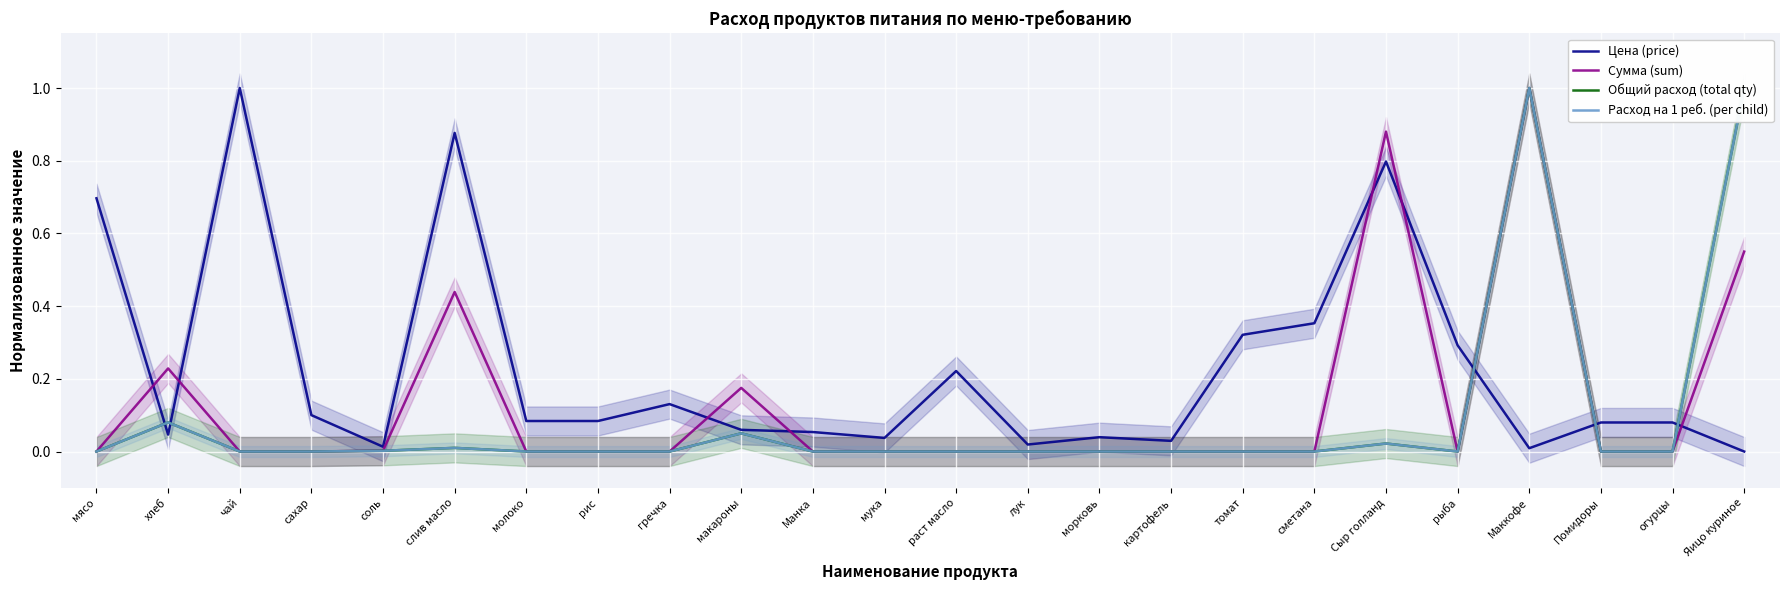

At which category is the sum across all series the highest?

Маккофе